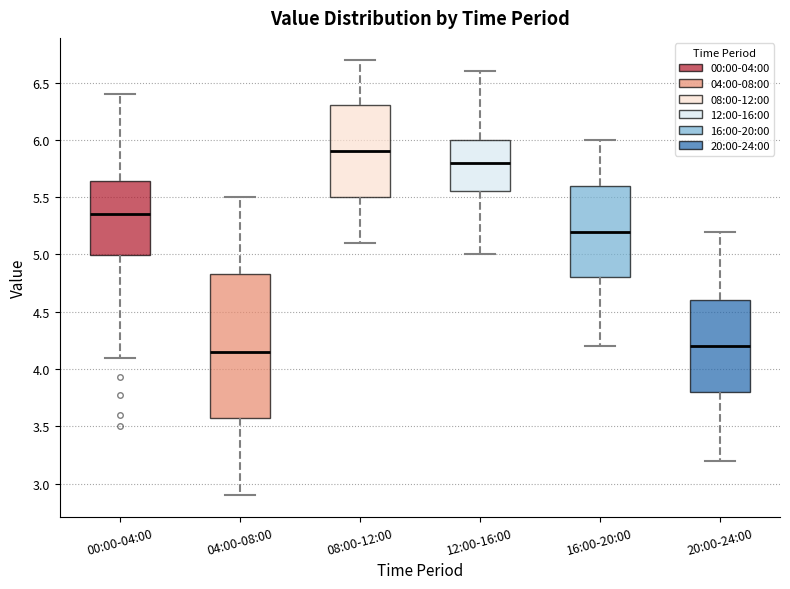

Reading left to right, transcribe this box plot: for each box, give where its median line is, the range the box spans, and where its two whiskers end, as read against the y-axis. The values are not printed on the chart, so give them approximately, as read against the axis.

00:00-04:00: median 5.35, box 5.00 to 5.65, whiskers 4.10 to 6.40
04:00-08:00: median 4.15, box 3.60 to 4.85, whiskers 2.90 to 5.50
08:00-12:00: median 5.90, box 5.50 to 6.30, whiskers 5.10 to 6.70
12:00-16:00: median 5.80, box 5.55 to 6.00, whiskers 5.00 to 6.60
16:00-20:00: median 5.20, box 4.80 to 5.60, whiskers 4.20 to 6.00
20:00-24:00: median 4.20, box 3.80 to 4.60, whiskers 3.20 to 5.20